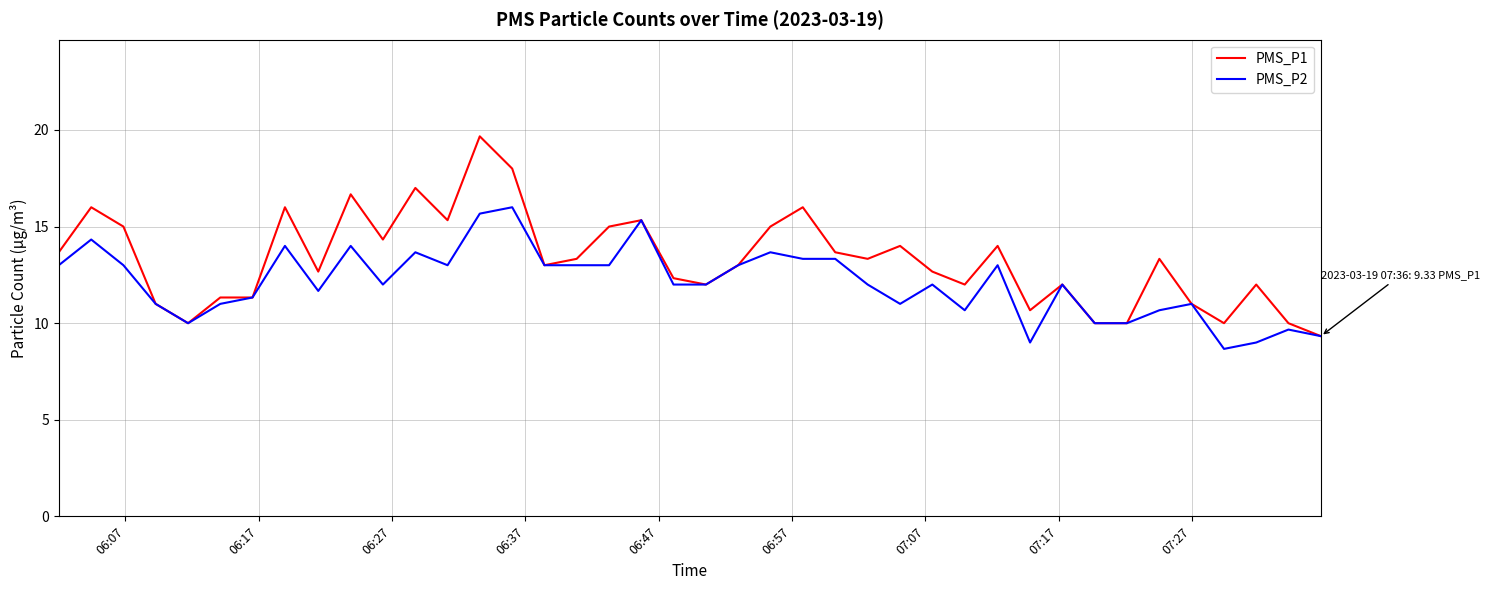

Which series has the largest total across all categories?

PMS_P1